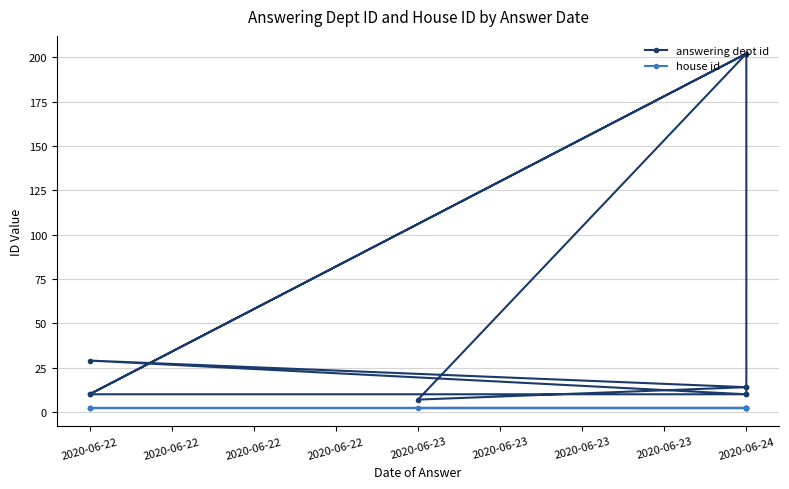

What is the highest value of the house id series?

2